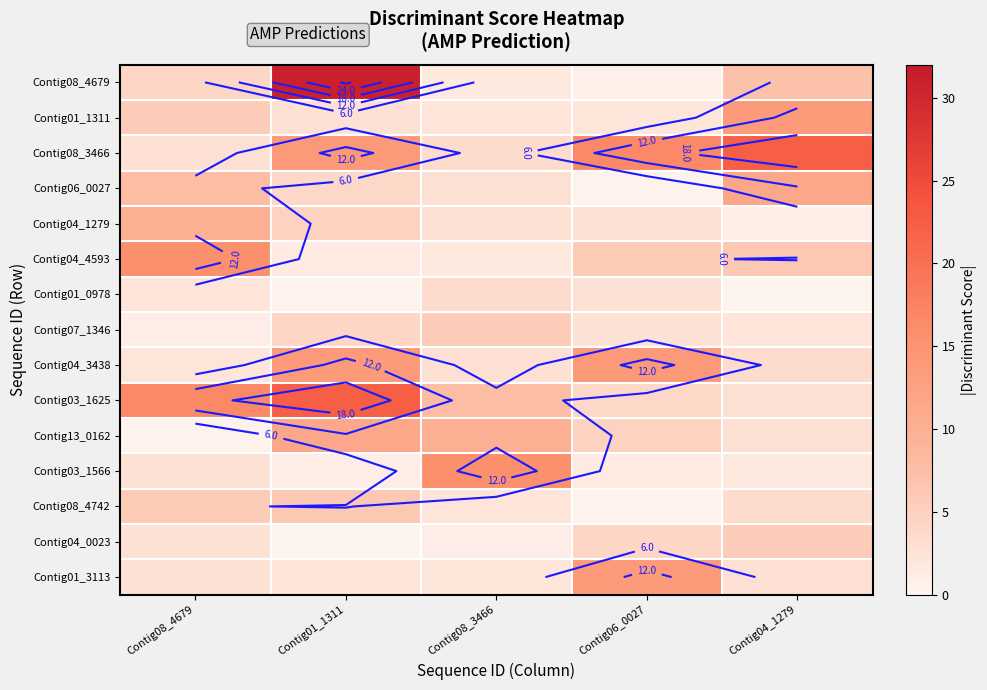

How many values in the Contig03_1625 series are below 7?

2